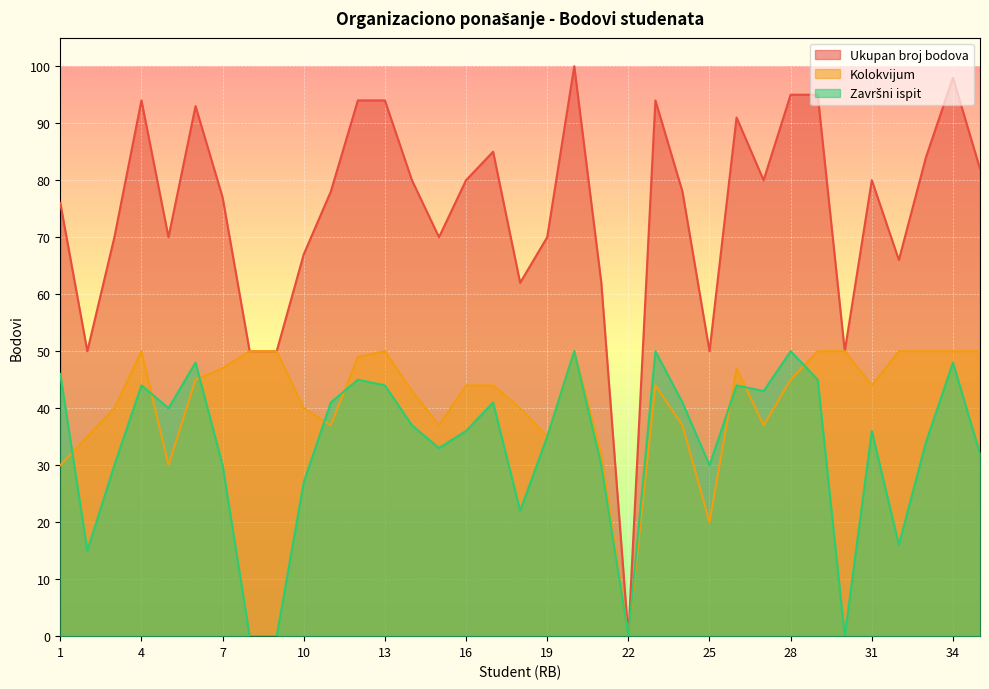

Where does the Ukupan broj bodova series first go above 78?

4